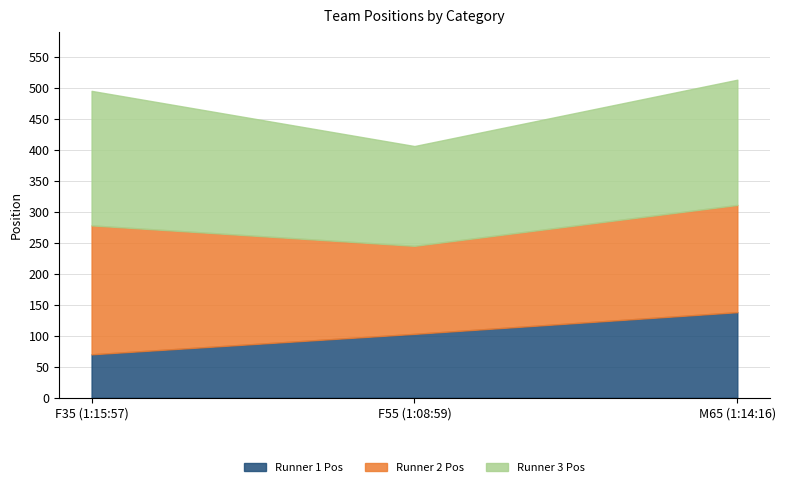

What is the average value of the Runner 3 Pos series?

193